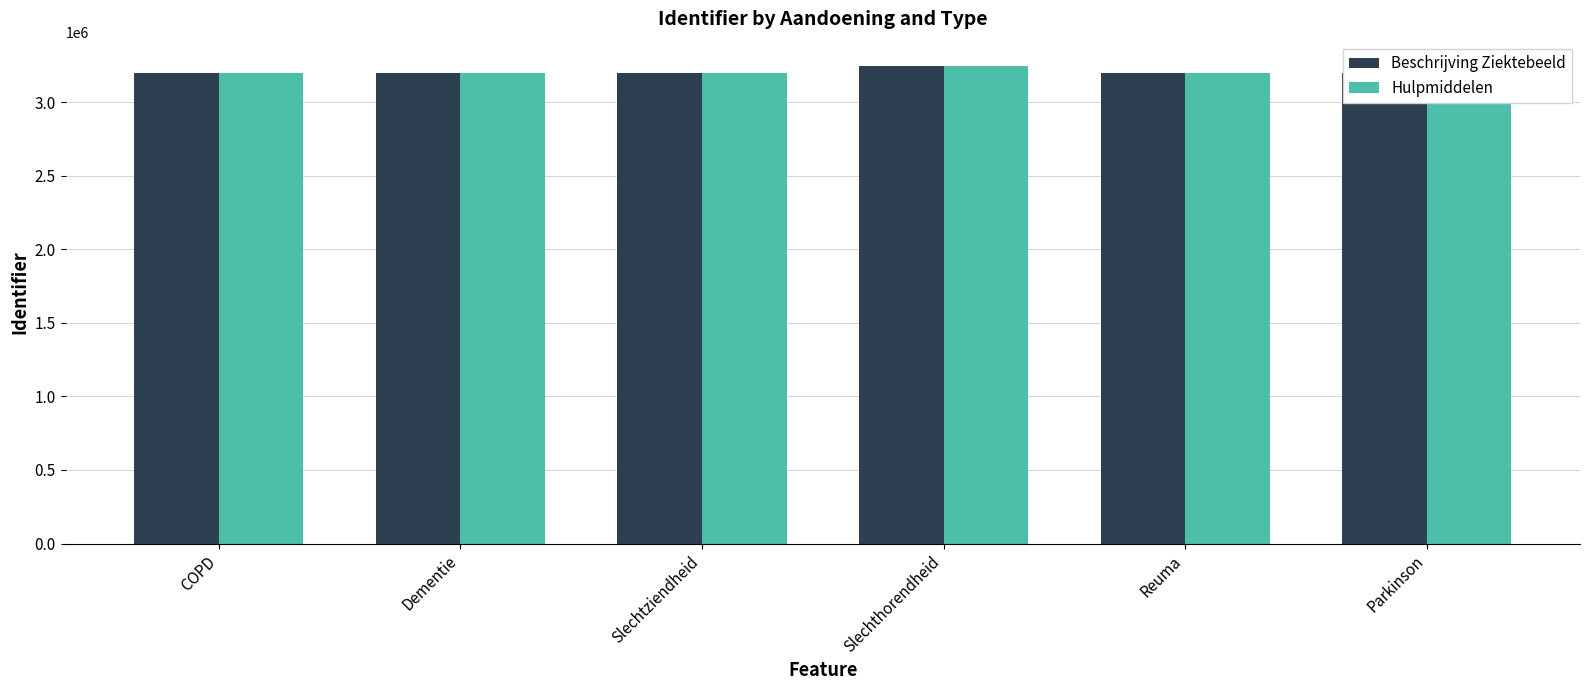

What is the total value across all series at Reuma?

6402695